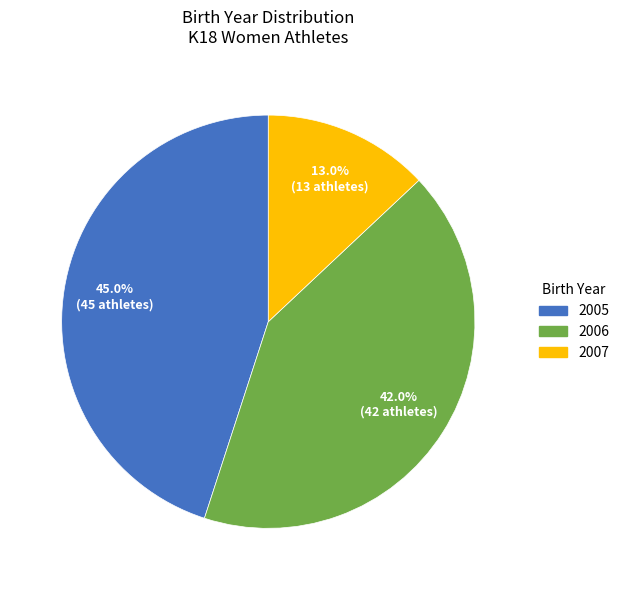

The 2006 slice represents 35% of the pie. True or false?

False